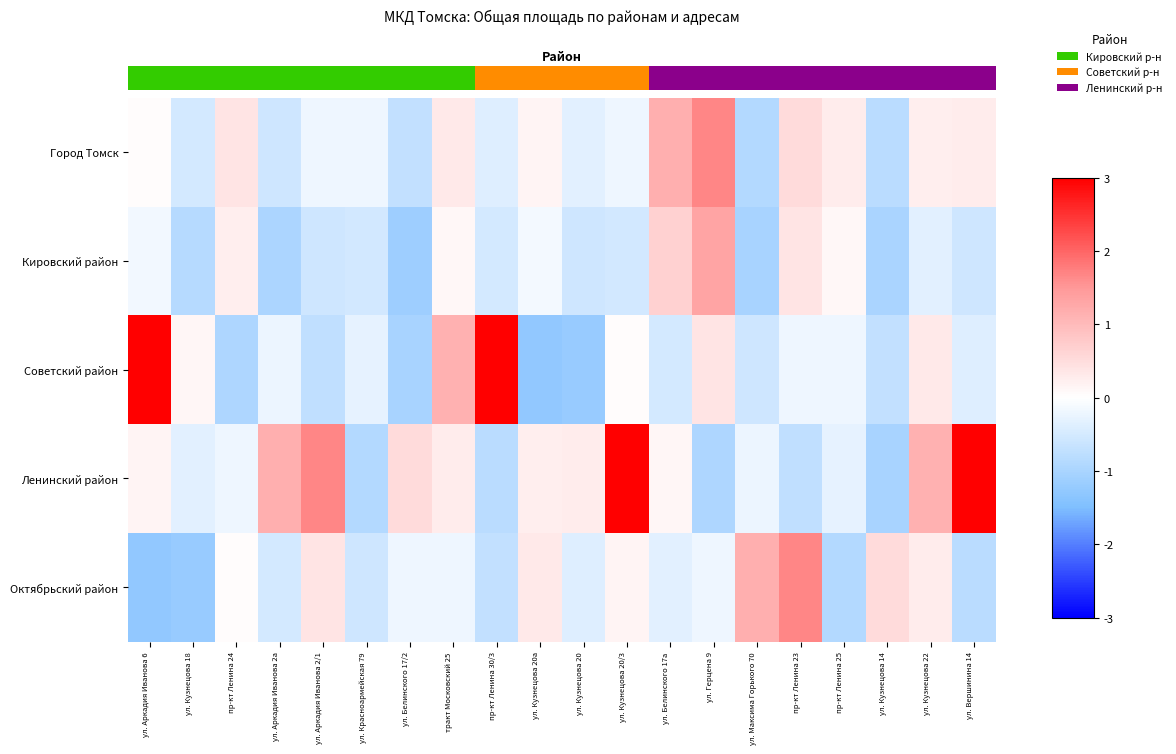

Reading left to right, transcribe all the data shown in this chart.

Город Томск: ул. Аркадия Иванова 6=0.0	ул. Кузнецова 18=-0.5	пр-кт Ленина 24=0.4	ул. Аркадия Иванова 2а=-0.6	ул. Аркадия Иванова 2/1=-0.2	ул. Красноармейская 79=-0.2	ул. Белинского 17/2=-0.7	тракт Московский 25=0.3	пр-кт Ленина 30/3=-0.4	ул. Кузнецова 20а=0.2	ул. Кузнецова 20=-0.3	ул. Кузнецова 20/3=-0.2	ул. Белинского 17а=1.2	ул. Герцена 9=1.7	ул. Максима Горького 70=-0.9	пр-кт Ленина 23=0.5	пр-кт Ленина 25=0.3	ул. Кузнецова 14=-0.8	ул. Кузнецова 22=0.2	ул. Вершинина 14=0.3
Кировский район: ул. Аркадия Иванова 6=-0.2	ул. Кузнецова 18=-0.8	пр-кт Ленина 24=0.2	ул. Аркадия Иванова 2а=-1.0	ул. Аркадия Иванова 2/1=-0.6	ул. Красноармейская 79=-0.5	ул. Белинского 17/2=-1.1	тракт Московский 25=0.1	пр-кт Ленина 30/3=-0.5	ул. Кузнецова 20а=-0.1	ул. Кузнецова 20=-0.6	ул. Кузнецова 20/3=-0.5	ул. Белинского 17а=0.7	ул. Герцена 9=1.3	ул. Максима Горького 70=-1.0	пр-кт Ленина 23=0.4	пр-кт Ленина 25=0.1	ул. Кузнецова 14=-1.0	ул. Кузнецова 22=-0.3	ул. Вершинина 14=-0.6
Советский район: ул. Аркадия Иванова 6=3.9	ул. Кузнецова 18=0.1	пр-кт Ленина 24=-0.9	ул. Аркадия Иванова 2а=-0.2	ул. Аркадия Иванова 2/1=-0.7	ул. Красноармейская 79=-0.3	ул. Белинского 17/2=-1.0	тракт Московский 25=1.1	пр-кт Ленина 30/3=3.4	ул. Кузнецова 20а=-1.3	ул. Кузнецова 20=-1.2	ул. Кузнецова 20/3=0.0	ул. Белинского 17а=-0.5	ул. Герцена 9=0.4	ул. Максима Горького 70=-0.6	пр-кт Ленина 23=-0.2	пр-кт Ленина 25=-0.2	ул. Кузнецова 14=-0.7	ул. Кузнецова 22=0.3	ул. Вершинина 14=-0.4
Ленинский район: ул. Аркадия Иванова 6=0.2	ул. Кузнецова 18=-0.3	пр-кт Ленина 24=-0.2	ул. Аркадия Иванова 2а=1.2	ул. Аркадия Иванова 2/1=1.7	ул. Красноармейская 79=-0.9	ул. Белинского 17/2=0.5	тракт Московский 25=0.3	пр-кт Ленина 30/3=-0.8	ул. Кузнецова 20а=0.2	ул. Кузнецова 20=0.3	ул. Кузнецова 20/3=3.9	ул. Белинского 17а=0.1	ул. Герцена 9=-0.9	ул. Максима Горького 70=-0.2	пр-кт Ленина 23=-0.7	пр-кт Ленина 25=-0.3	ул. Кузнецова 14=-1.0	ул. Кузнецова 22=1.1	ул. Вершинина 14=3.4
Октябрьский район: ул. Аркадия Иванова 6=-1.3	ул. Кузнецова 18=-1.2	пр-кт Ленина 24=0.0	ул. Аркадия Иванова 2а=-0.5	ул. Аркадия Иванова 2/1=0.4	ул. Красноармейская 79=-0.6	ул. Белинского 17/2=-0.2	тракт Московский 25=-0.2	пр-кт Ленина 30/3=-0.7	ул. Кузнецова 20а=0.3	ул. Кузнецова 20=-0.4	ул. Кузнецова 20/3=0.2	ул. Белинского 17а=-0.3	ул. Герцена 9=-0.2	ул. Максима Горького 70=1.2	пр-кт Ленина 23=1.7	пр-кт Ленина 25=-0.9	ул. Кузнецова 14=0.5	ул. Кузнецова 22=0.3	ул. Вершинина 14=-0.8